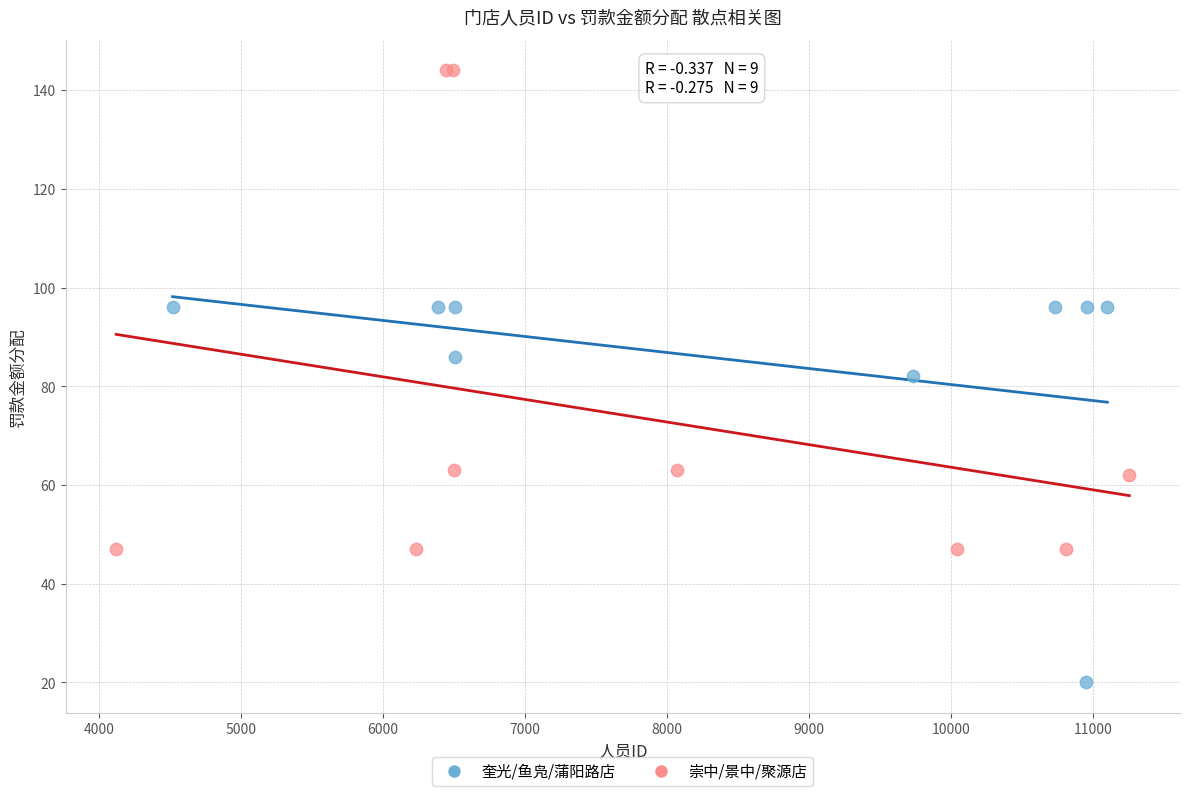

Which series reaches the minimum Y coordinate?

奎光/鱼凫/蒲阳路店